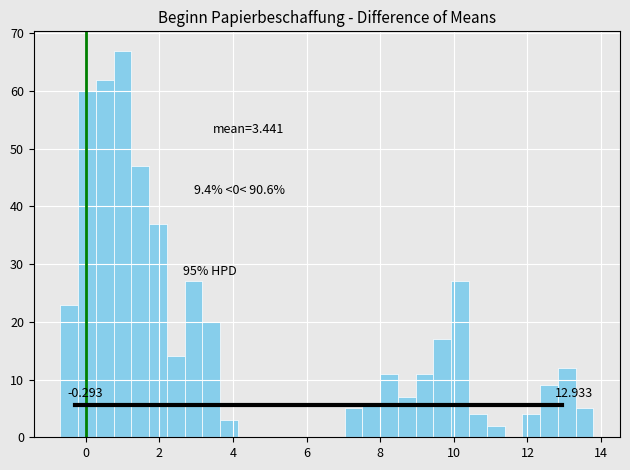

Read against the x-axis, roughly where is the centre of the tallest bar?

1.0